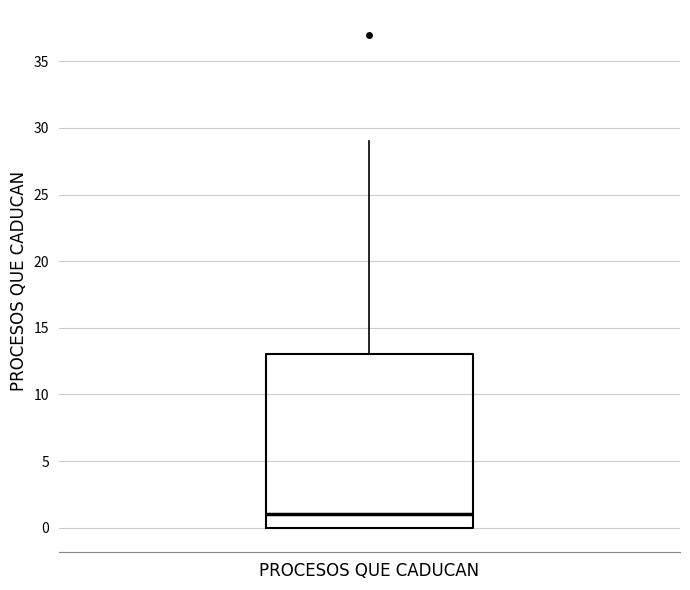

Transcribe this box plot: give where the median line is, the range the box spans, and where the two whiskers end, as read against the y-axis. The values are not printed on the chart, so give them approximately, as read against the axis.

median 1, box 0 to 13, whiskers 0 to 29